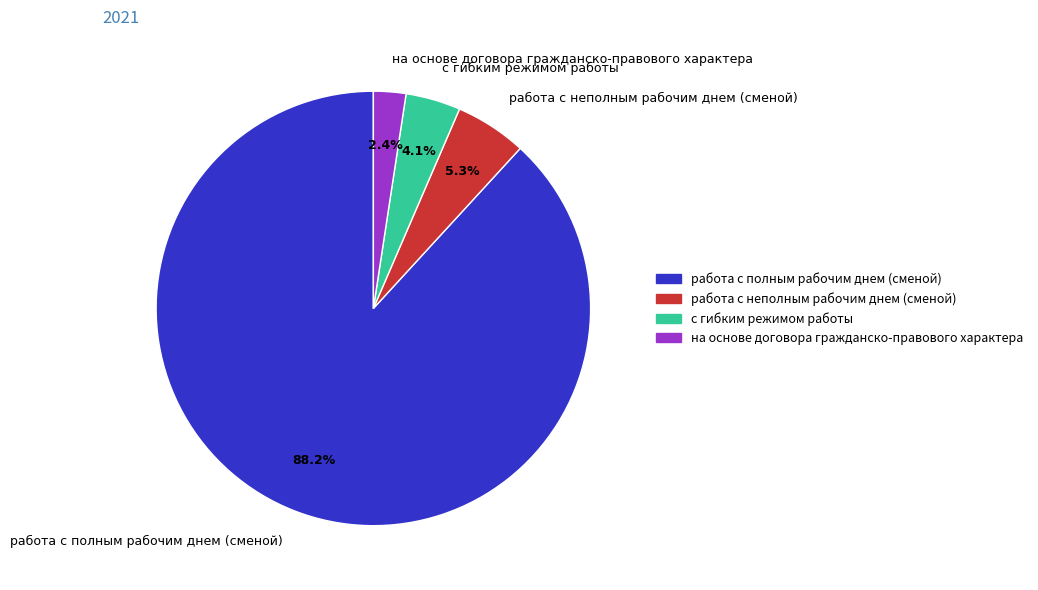

To the nearest percent, what is the average slice percentage?

25%